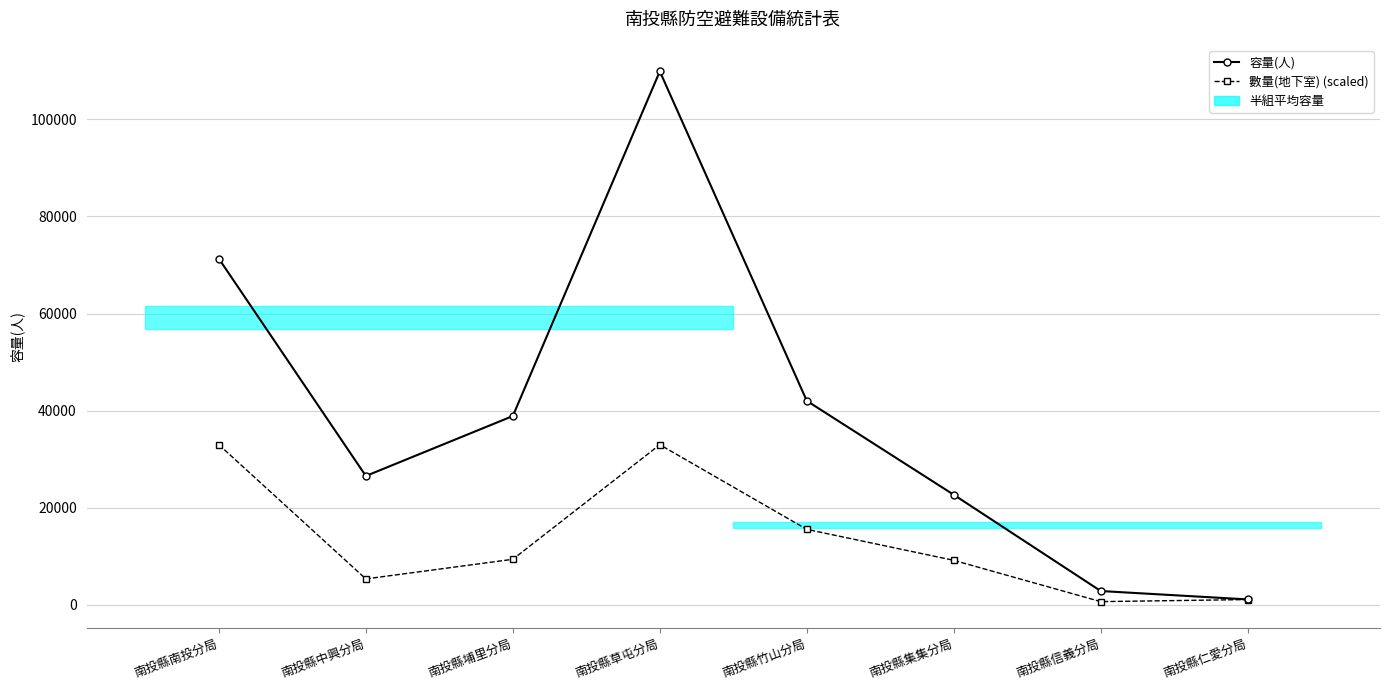

Rank the series at 南投縣信義分局 from lowest to highest value.

數量(地下室) (scaled), 容量(人)